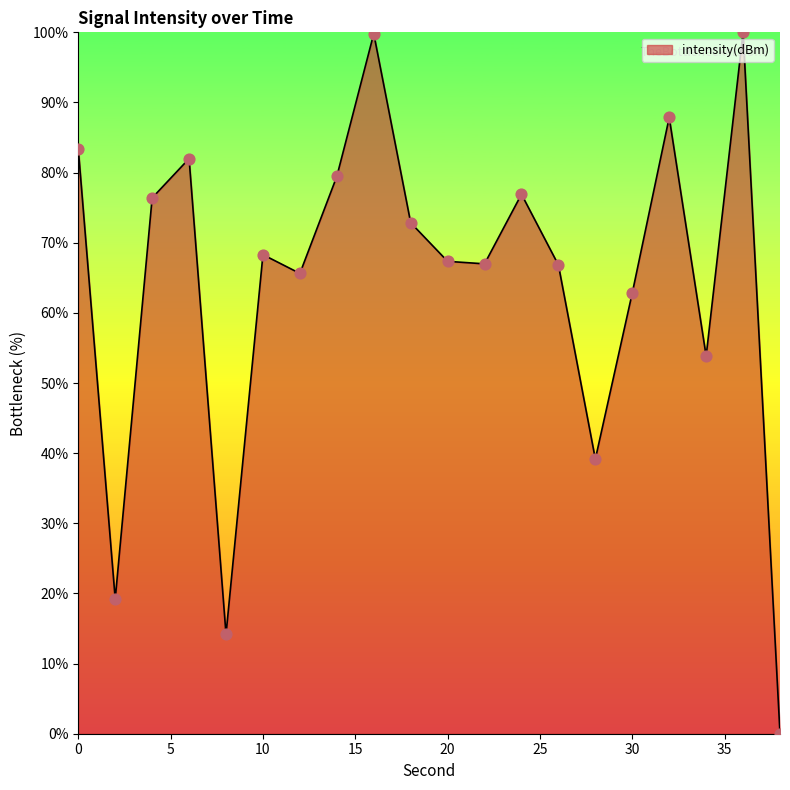

What is the difference between the maximum and minimum values?

100.0